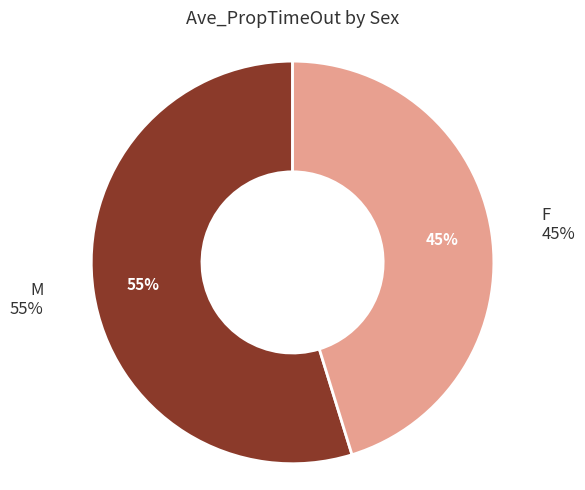

Which category has the smallest portion of the pie?

F